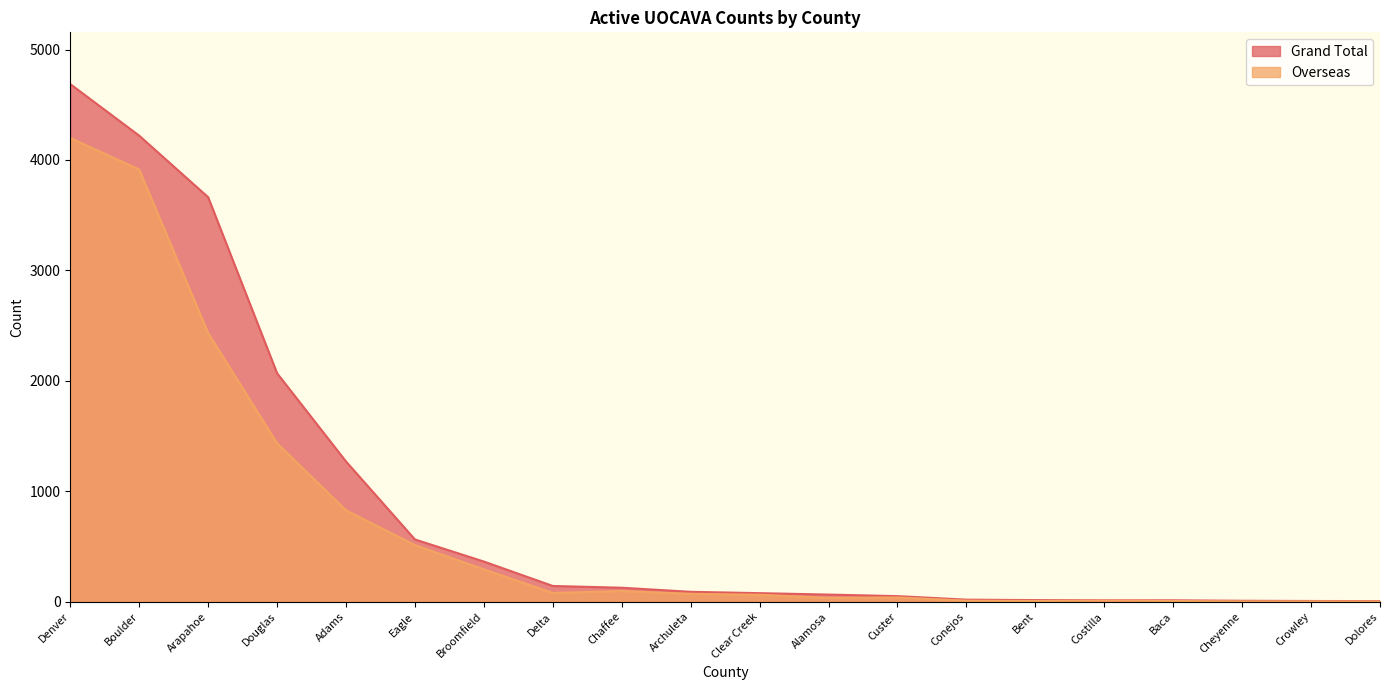

Between Archuleta and Broomfield, which series saw the biggest shift?

Grand Total